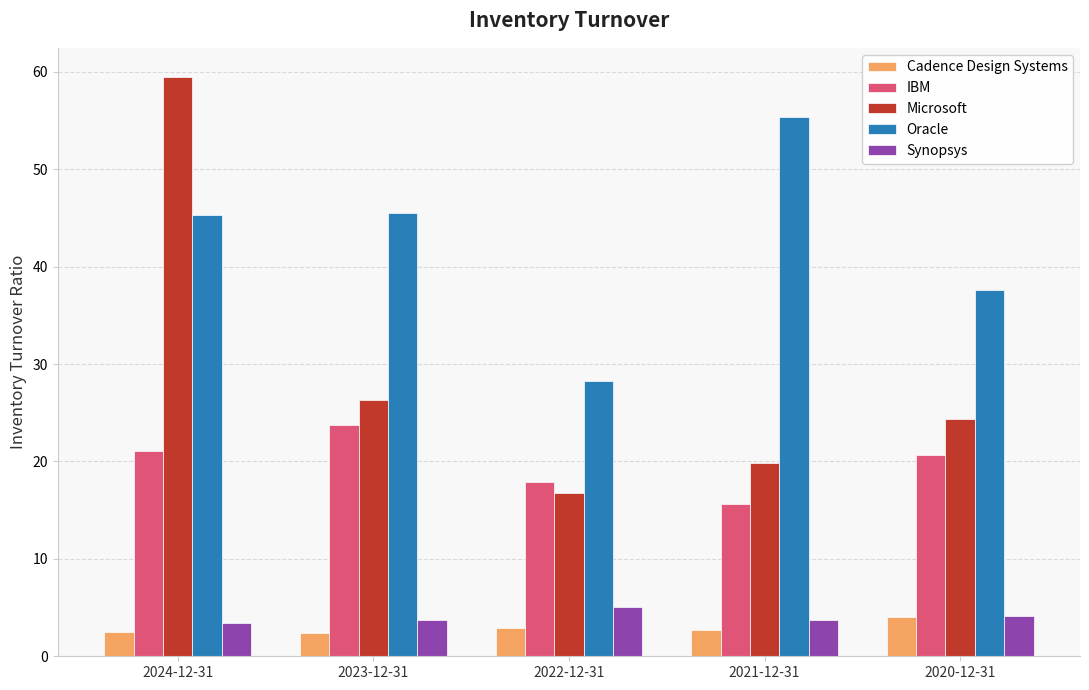

Count the number of data series in this chart.

5